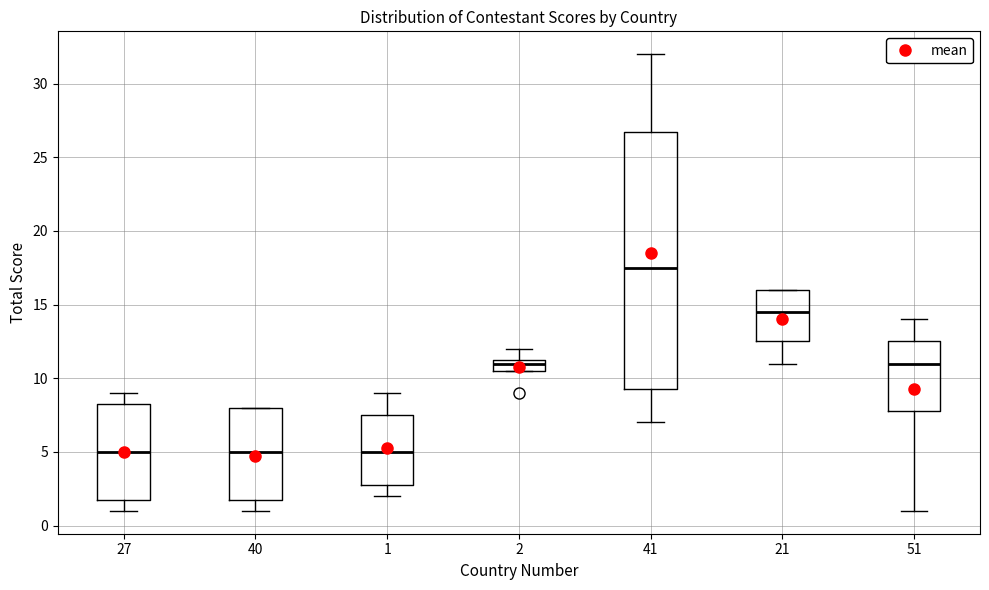

Where is the upper edge of the box at x = 51 on the y-axis? The values are not printed on the chart, so give them approximately, as read against the axis.

12.5